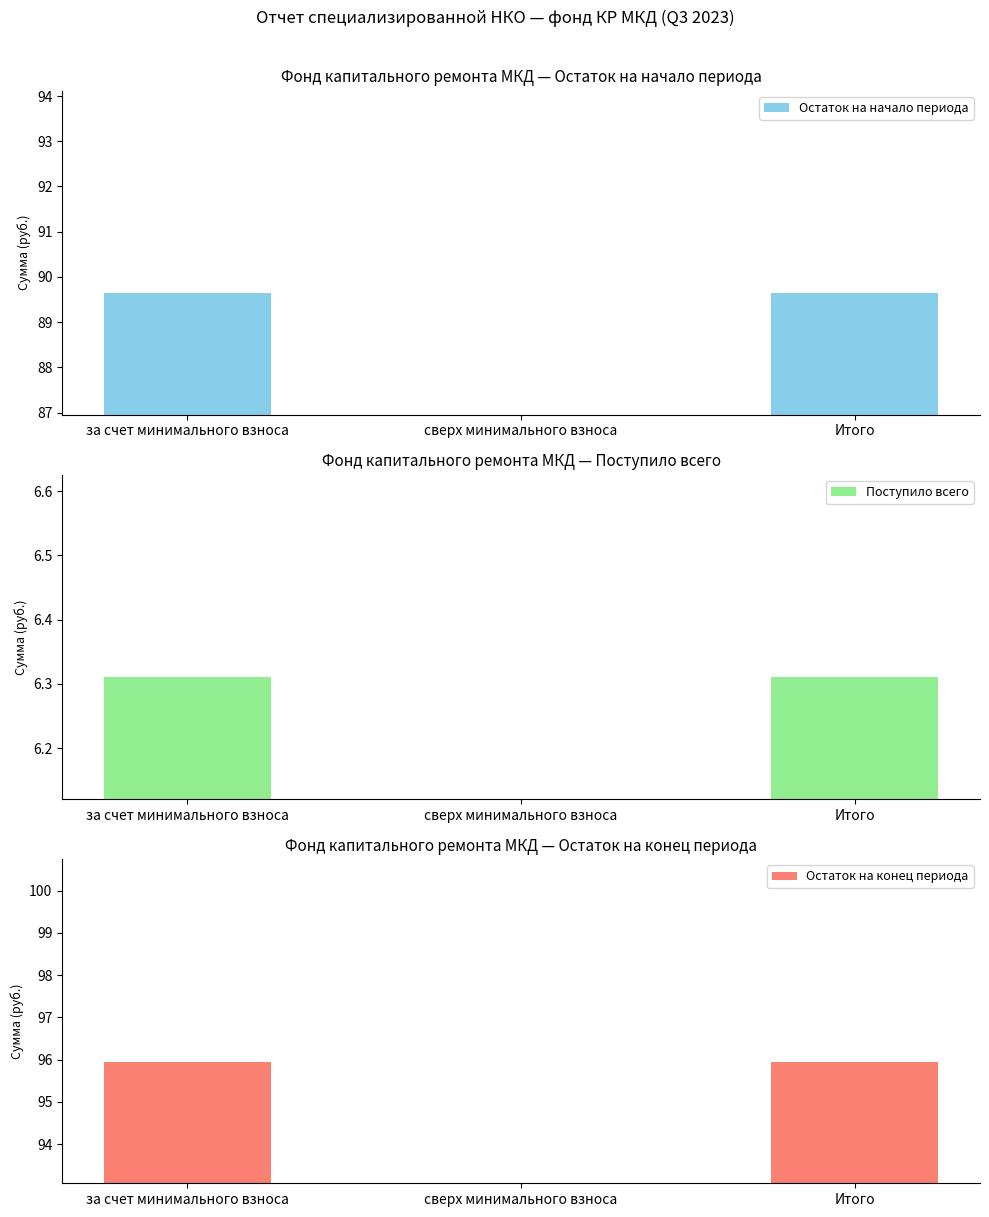

At which label does Остаток на конец периода reach its minimum?

сверх минимального взноса